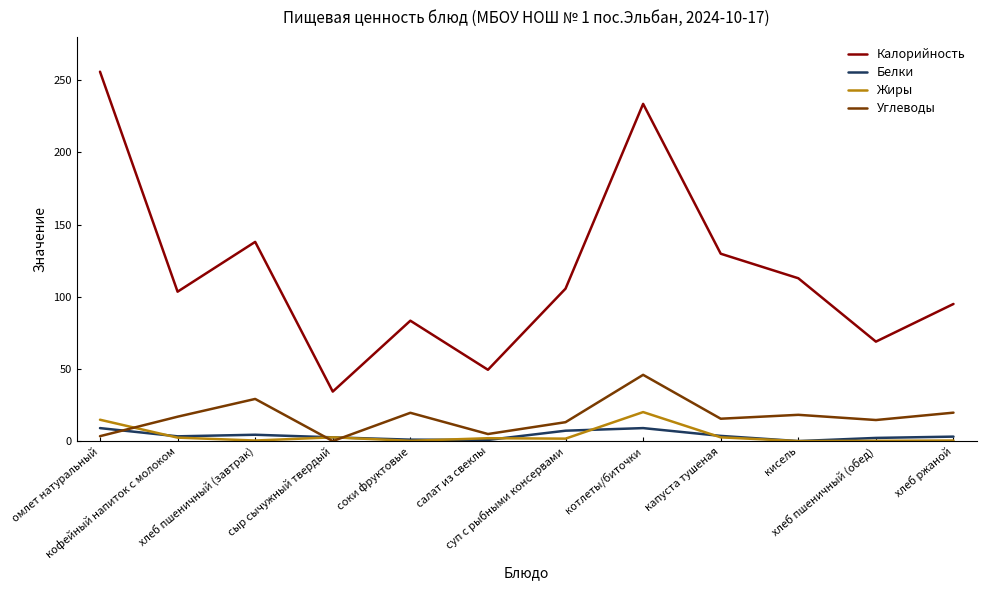

How many lines are shown in the chart?

4